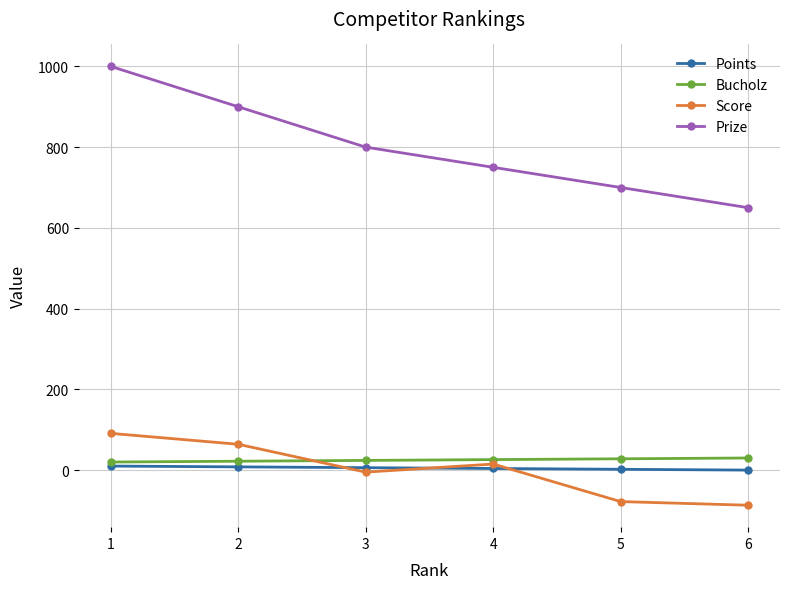

What is the difference between the maximum and minimum values in the Score series?

178